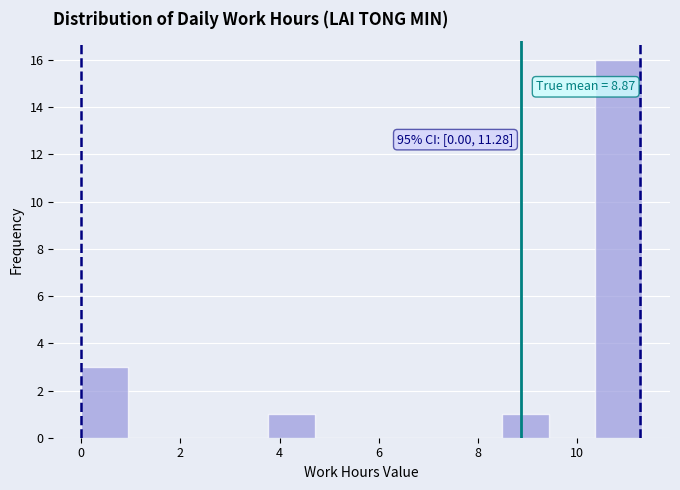

Which range on the x-axis has the tallest bar?

10.4 to 11.4